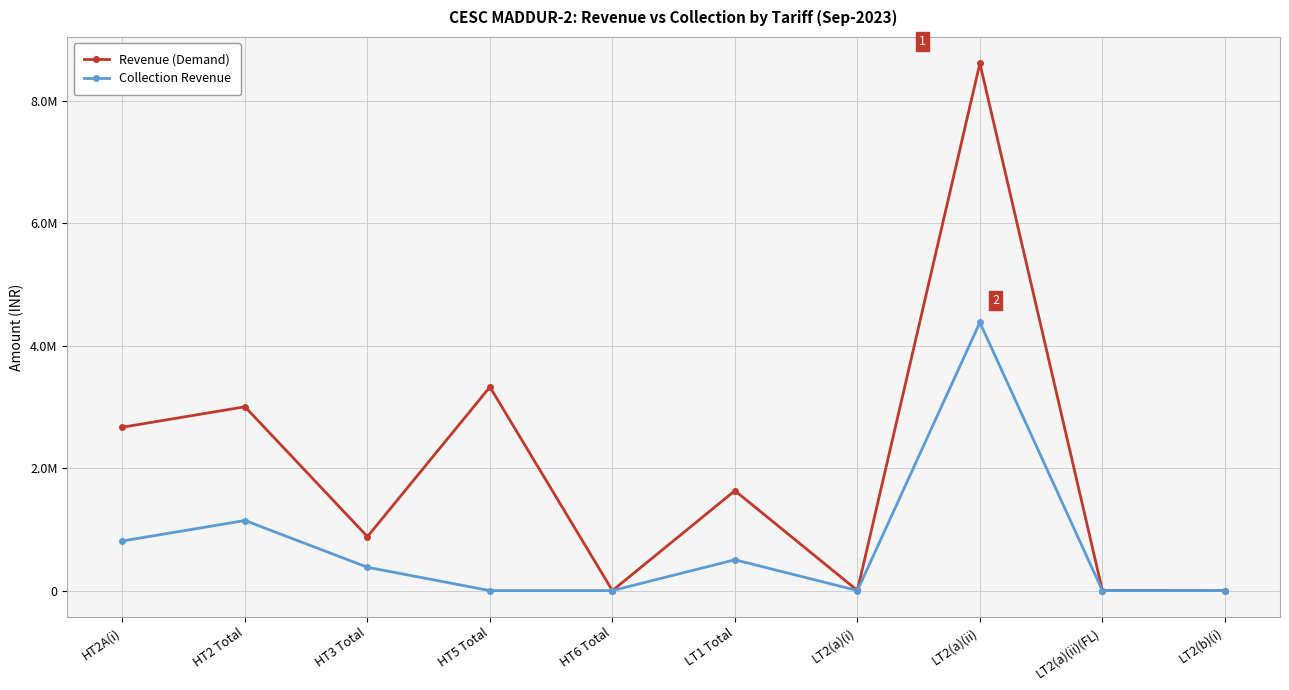

At which label does Collection Revenue first exceed 381485?

HT2A(i)